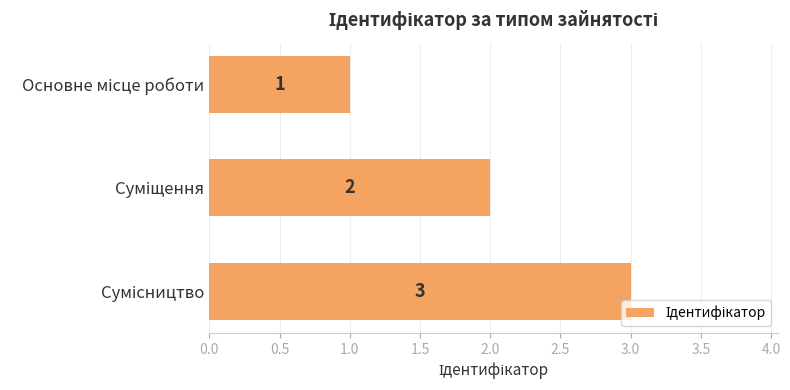

How many values are below 2?

1